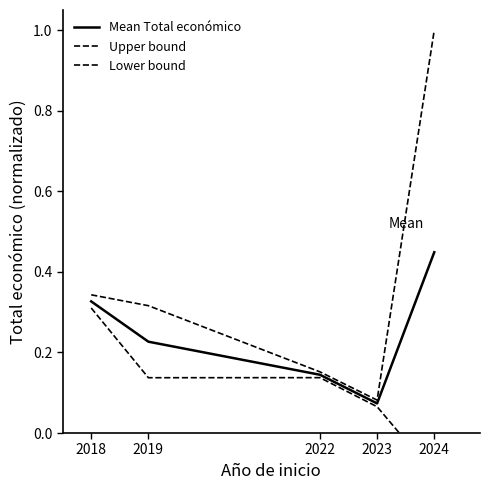

Rank the series by their average value, from highest to lowest.

Upper bound, Mean Total económico, Lower bound